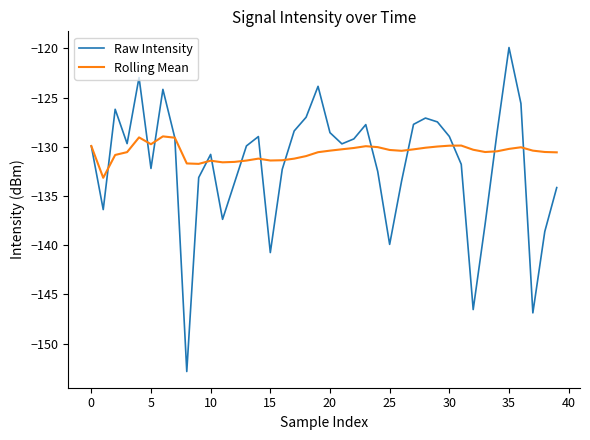

Which series has the largest range (max minus min)?

Raw Intensity